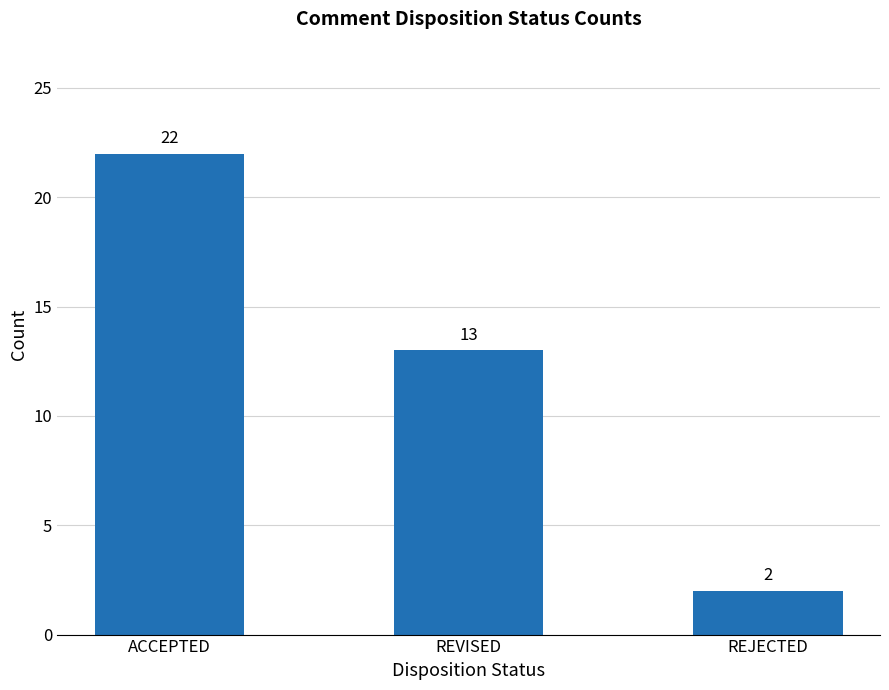

Count the values in the range 2 to 22.

3